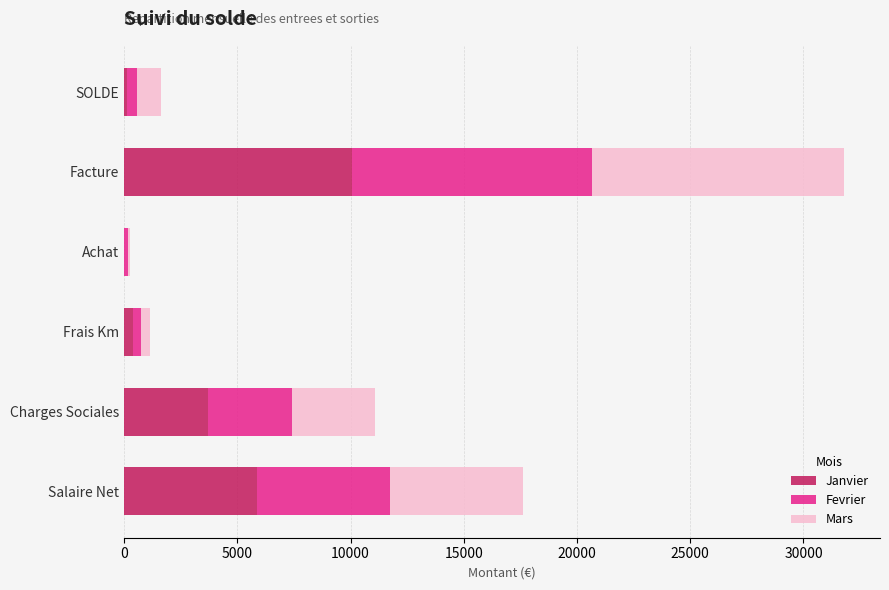

What is the highest value of the Janvier series?

10063.4